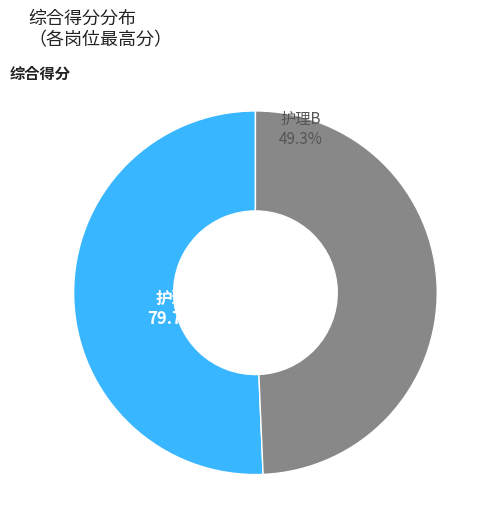

To the nearest percent, what is the difference between the largest and smallest slice percentages?

1%